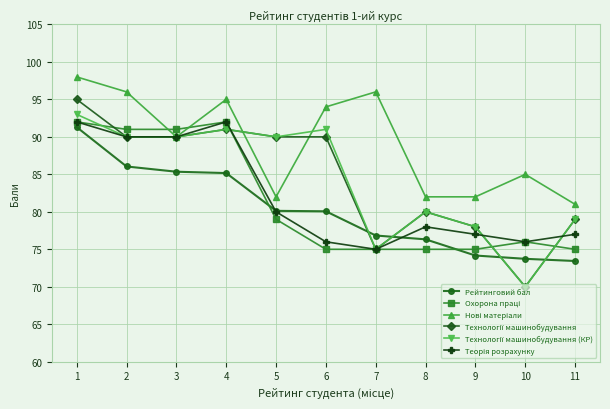

At how many categories does at least one series exceed 73?

11